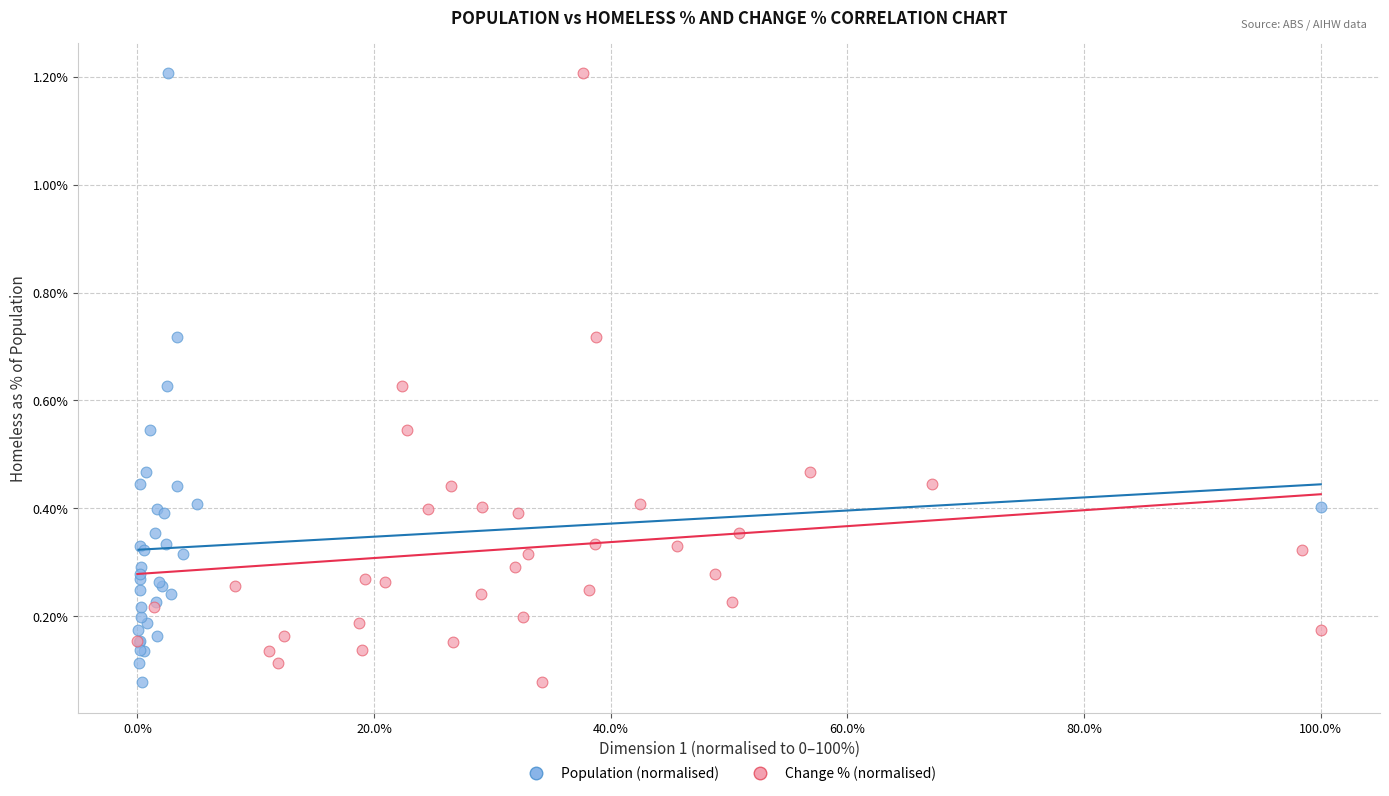

What are all the series names shown in the legend?

Population (normalised), Change % (normalised)